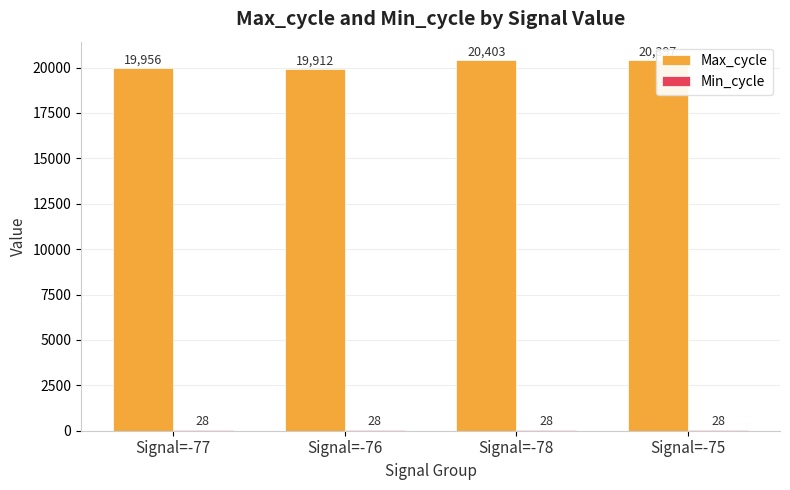

Are the bars grouped side by side (vs. stacked)?

Yes